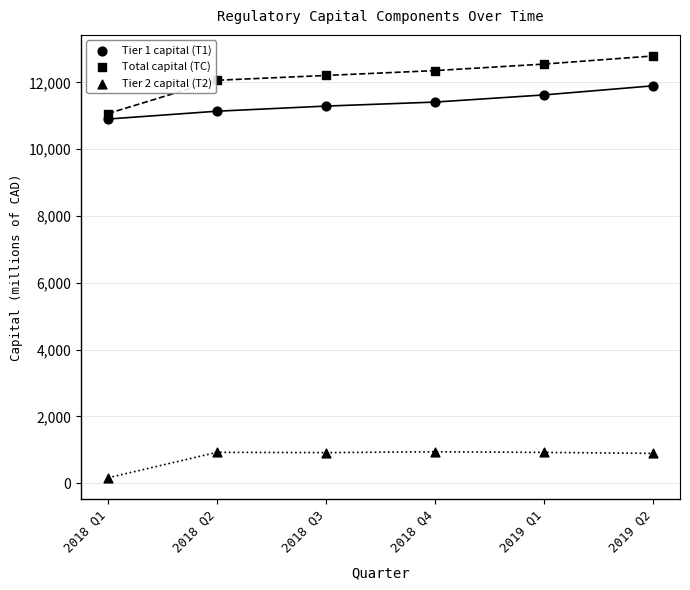

Count the number of points in this scatter plot.

18